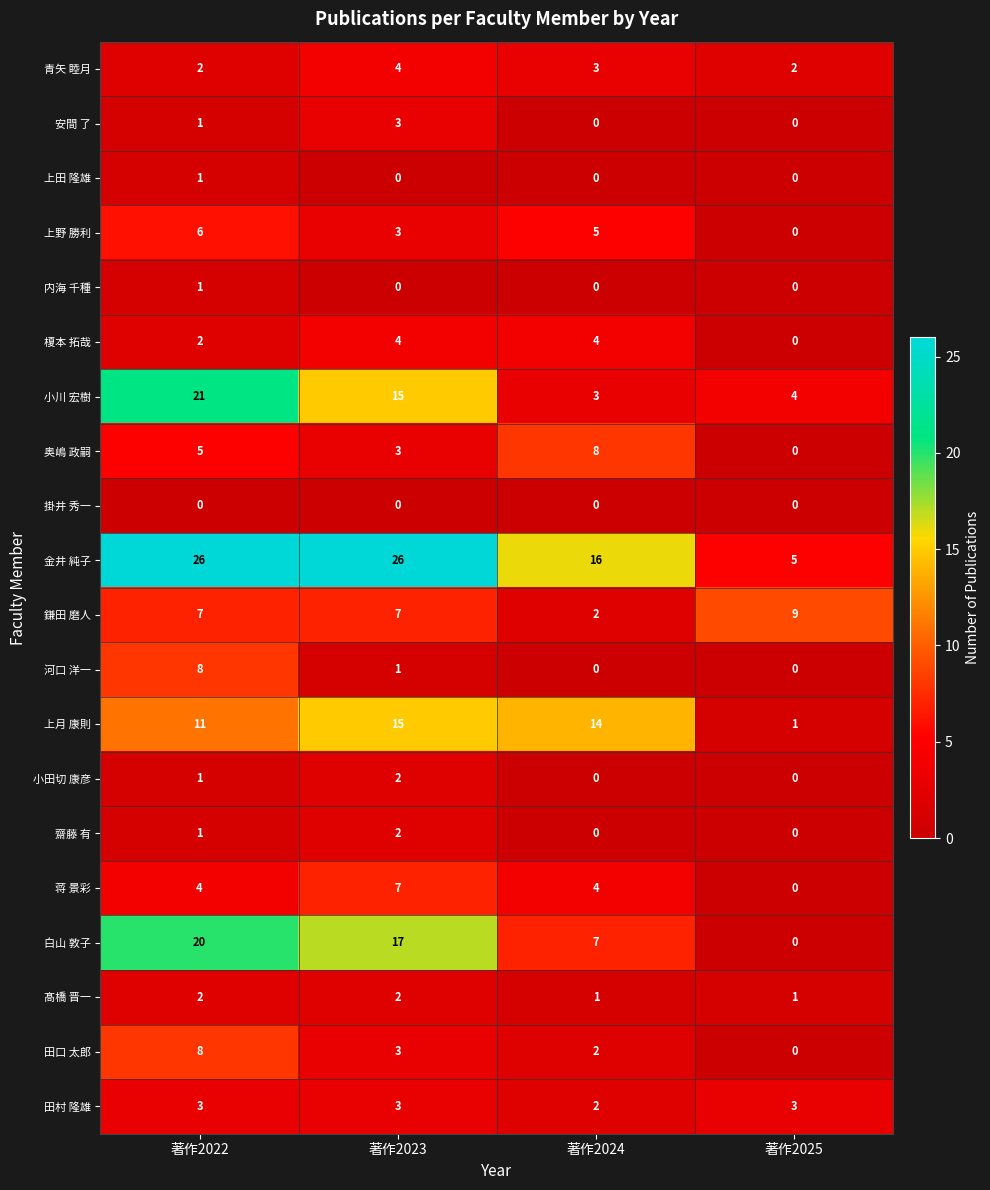

Which series has the widest spread of values?

金井 純子